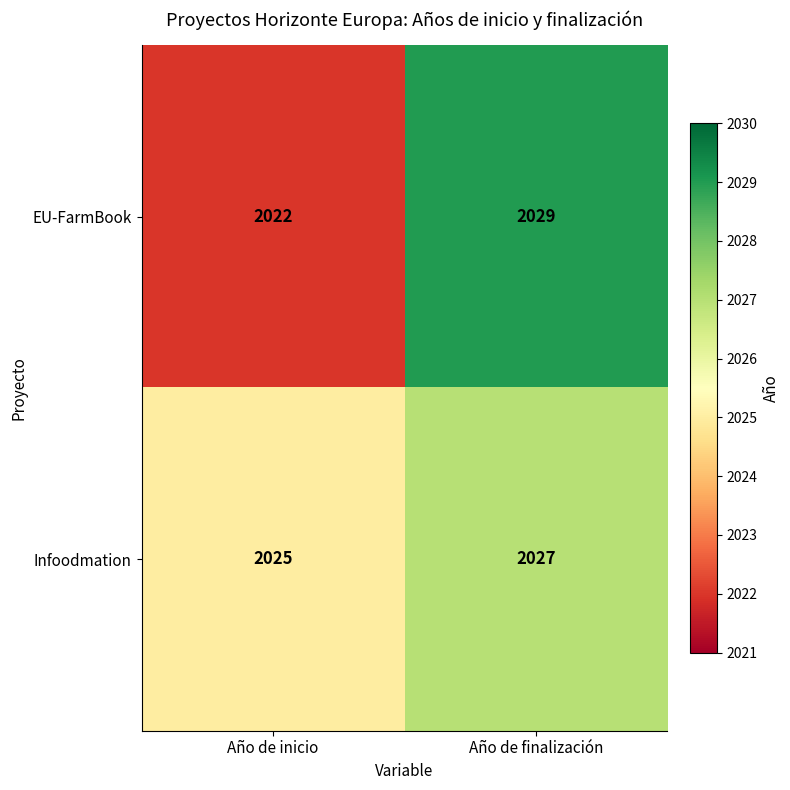

Which category has the lowest value across all series?

Año de inicio